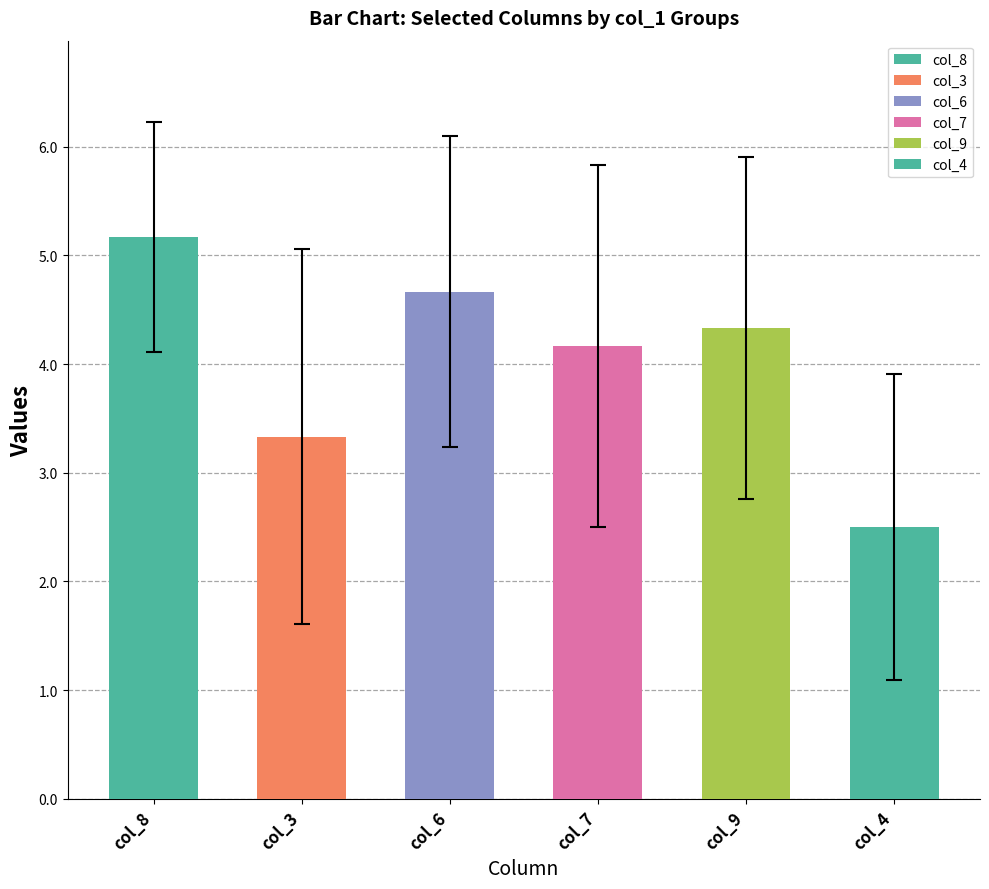

Which series has the largest range (max minus min)?

col_3